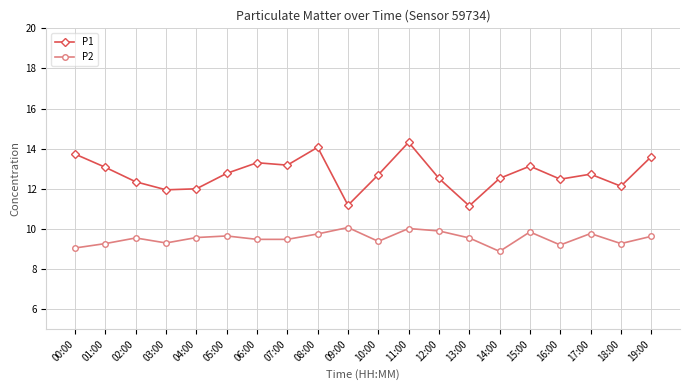

At which category does P2 reach its first local valley?

03:00